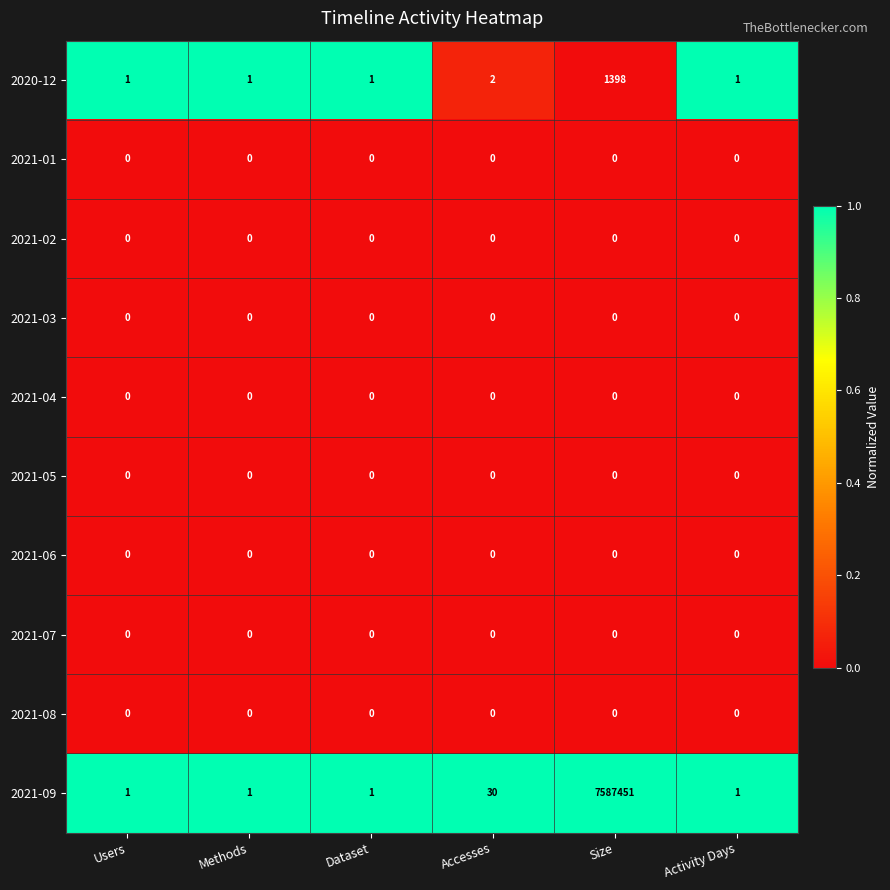

What is the total value across all series at Methods?

2